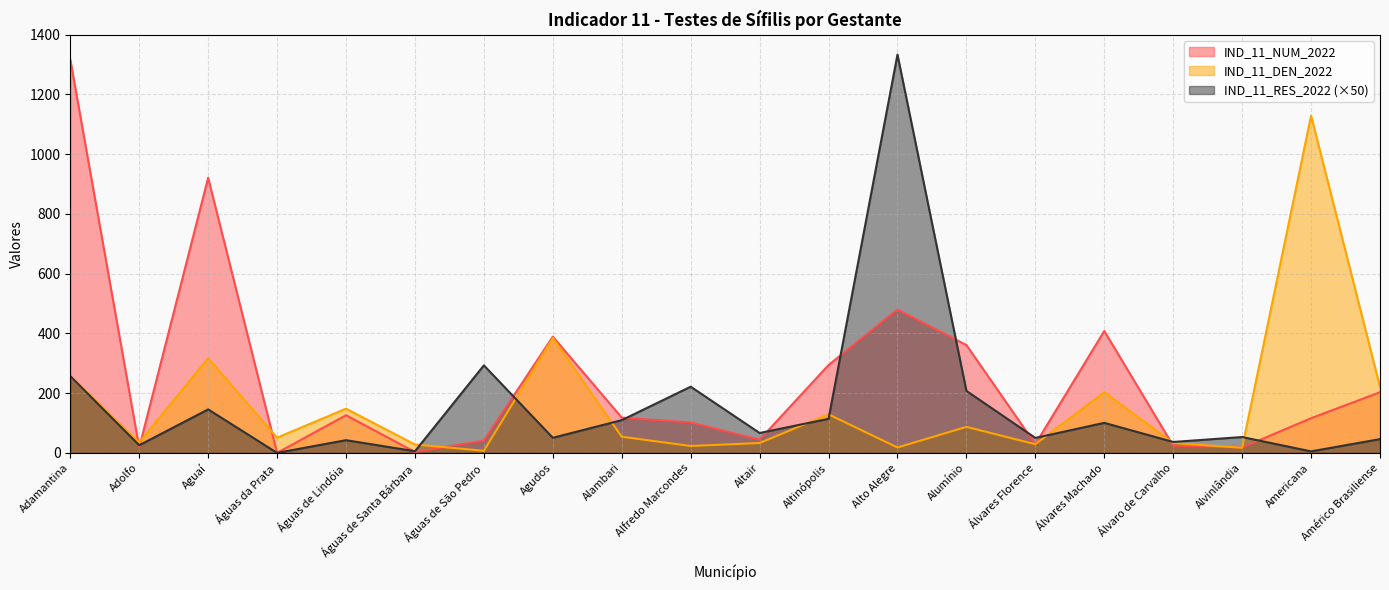

True or false: IND_11_DEN_2022 has a value of 14.0 at Adolfo.

False